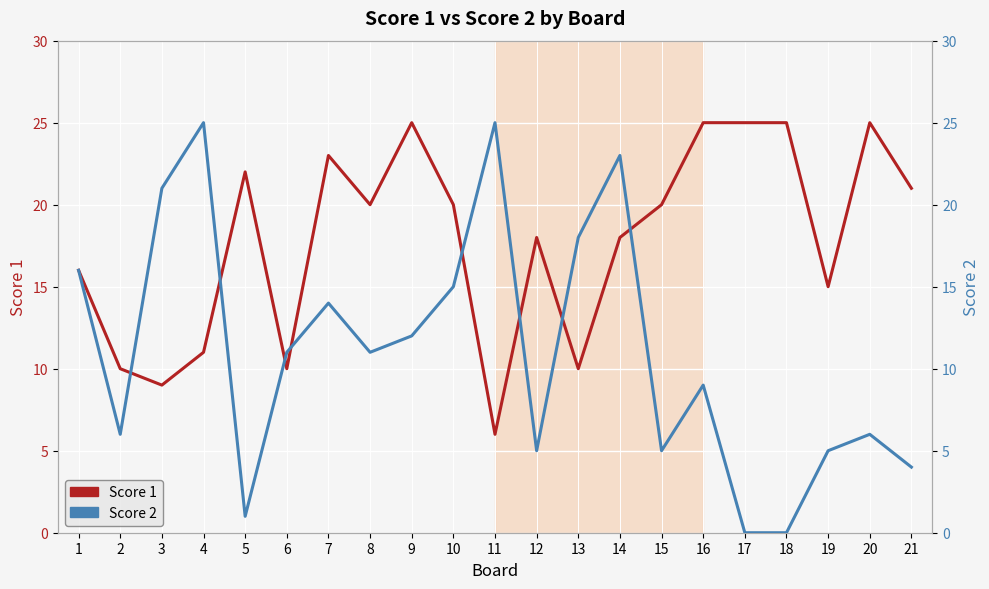

At which category is the sum across all series the highest?

14